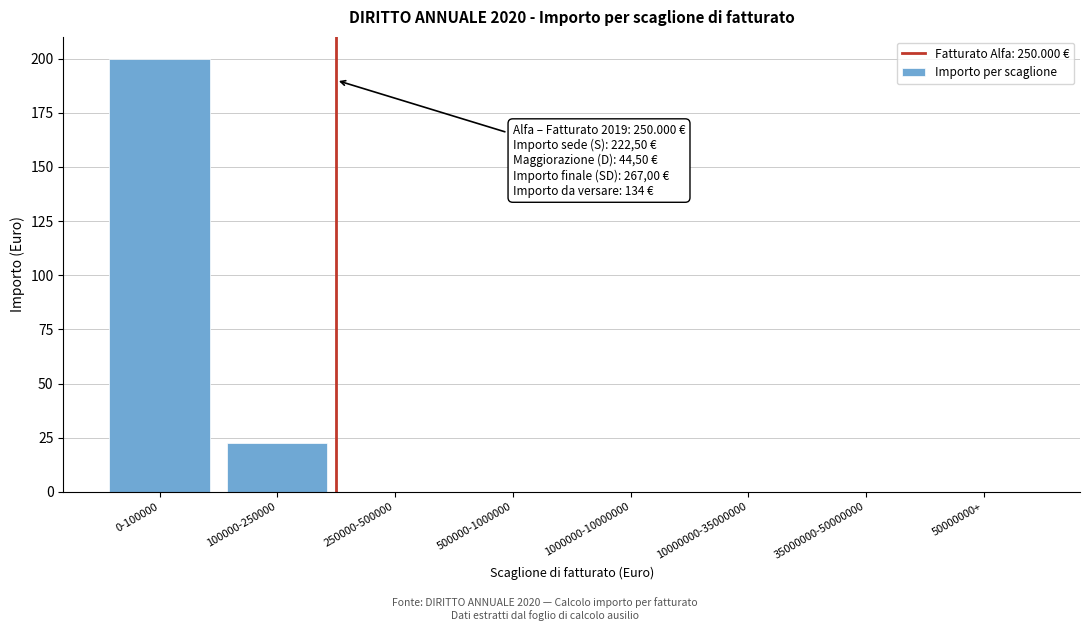

Reading left to right, list all the values displayed in this chart.

0-100000=200.0	100000-250000=22.5	250000-500000=0.0	500000-1000000=0.0	1000000-10000000=0.0	10000000-35000000=0.0	35000000-50000000=0.0	50000000+=0.0